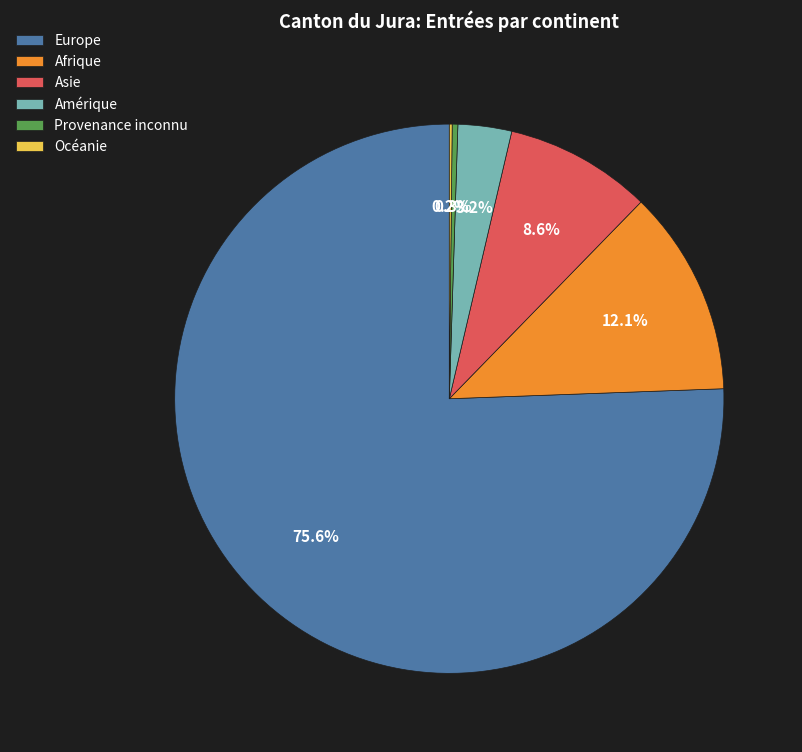

Which category accounts for the majority?

Europe